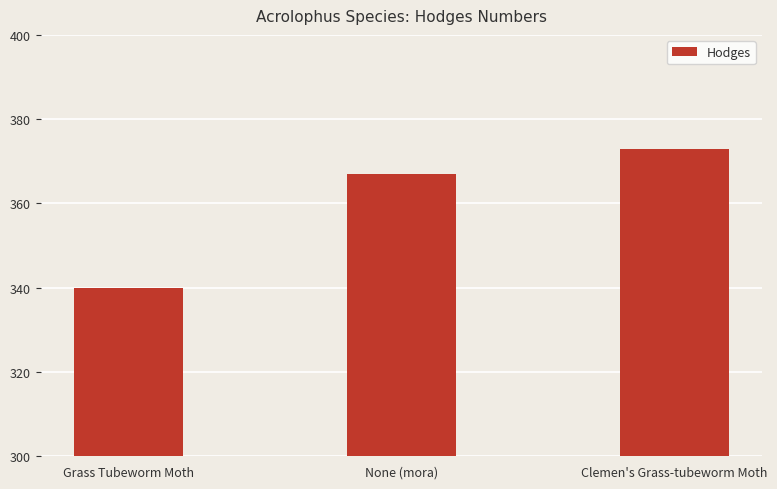

How many bars are there in total?

3